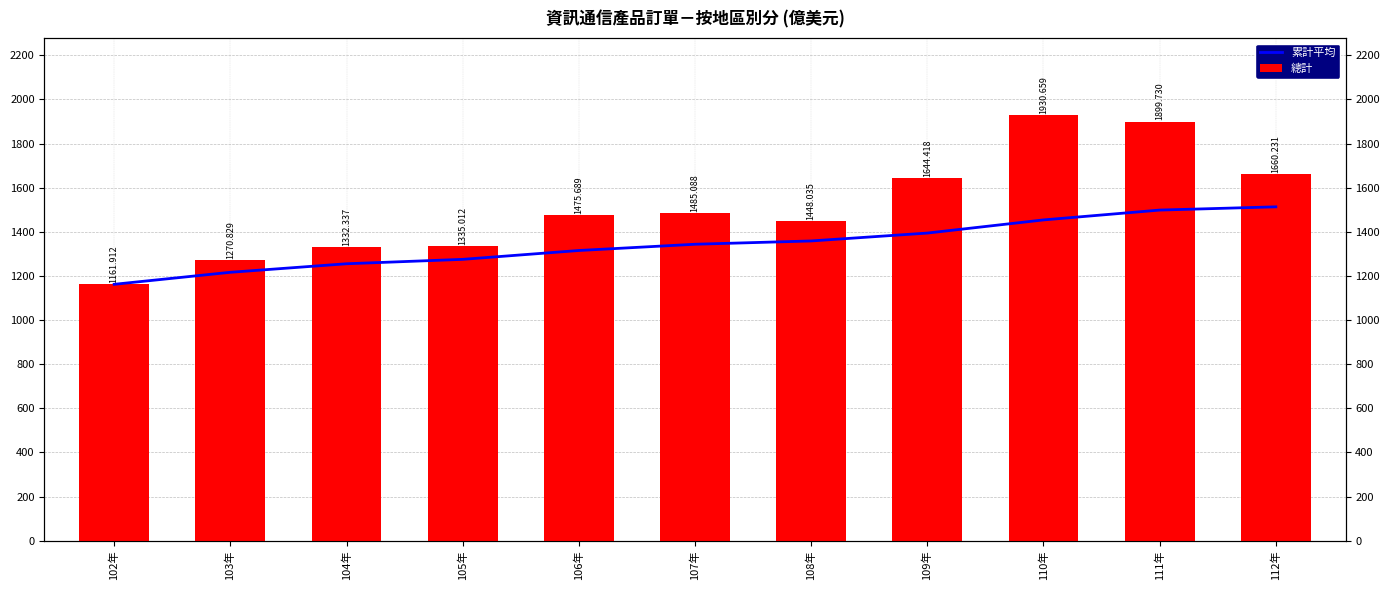

What is the spread (max minus min) of values at 108年?

89.6